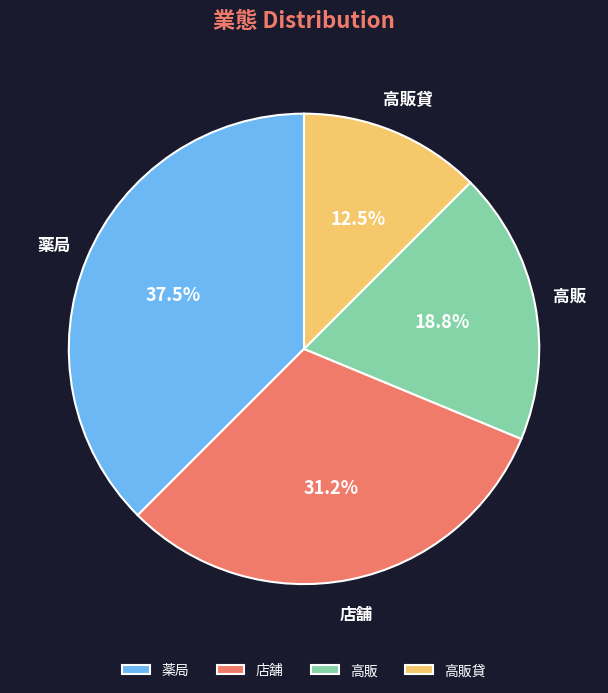

Does any single category account for the majority?

No